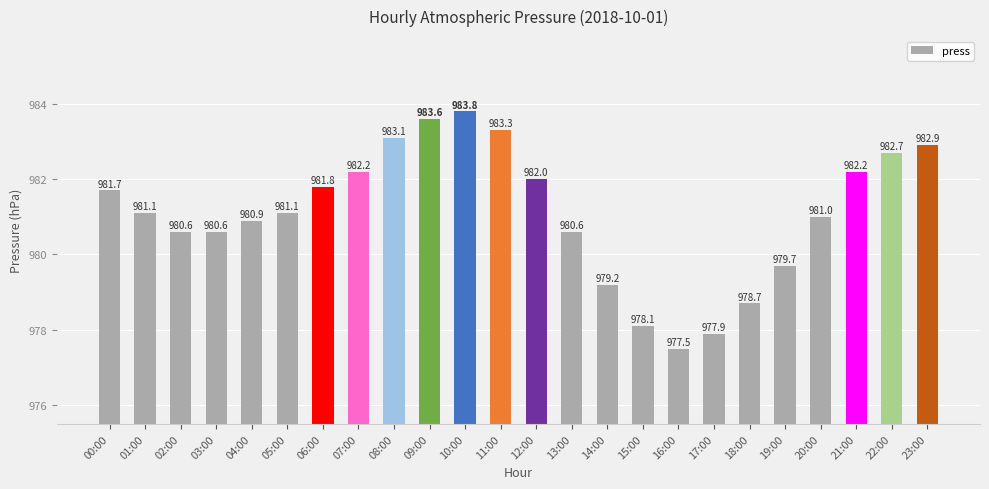

Which label corresponds to the smallest value in the chart?

16:00